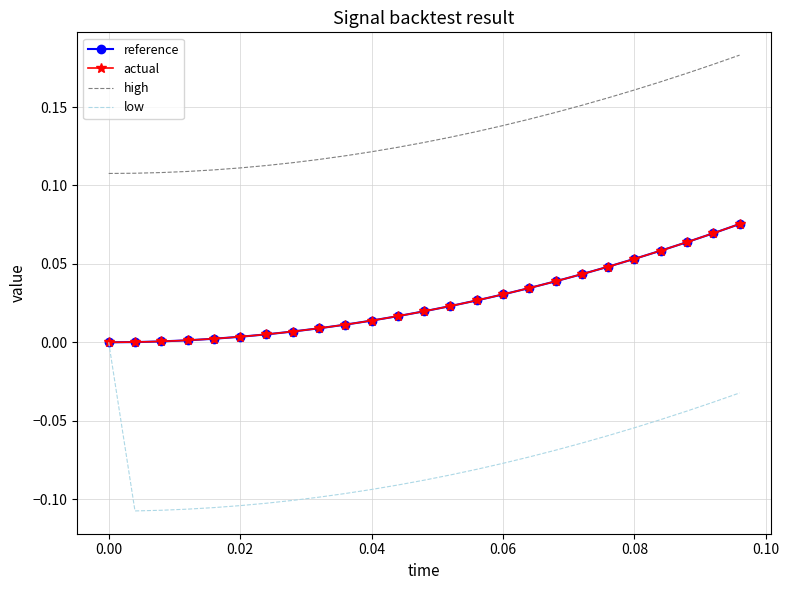

Which series has the largest total across all categories?

high